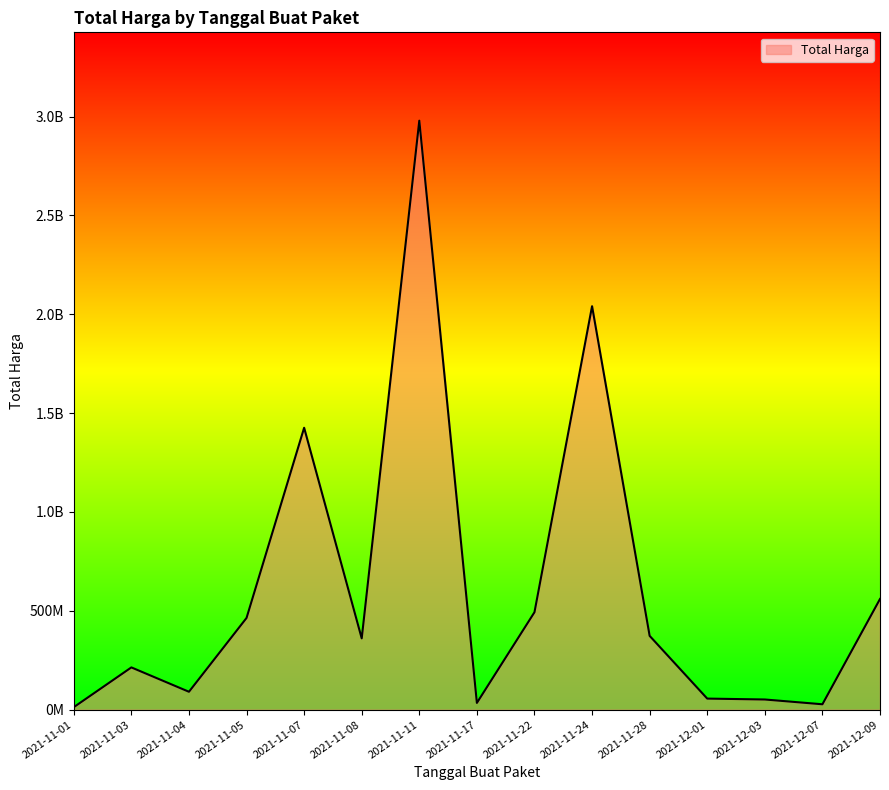

What is the greatest value displayed?

2978963240